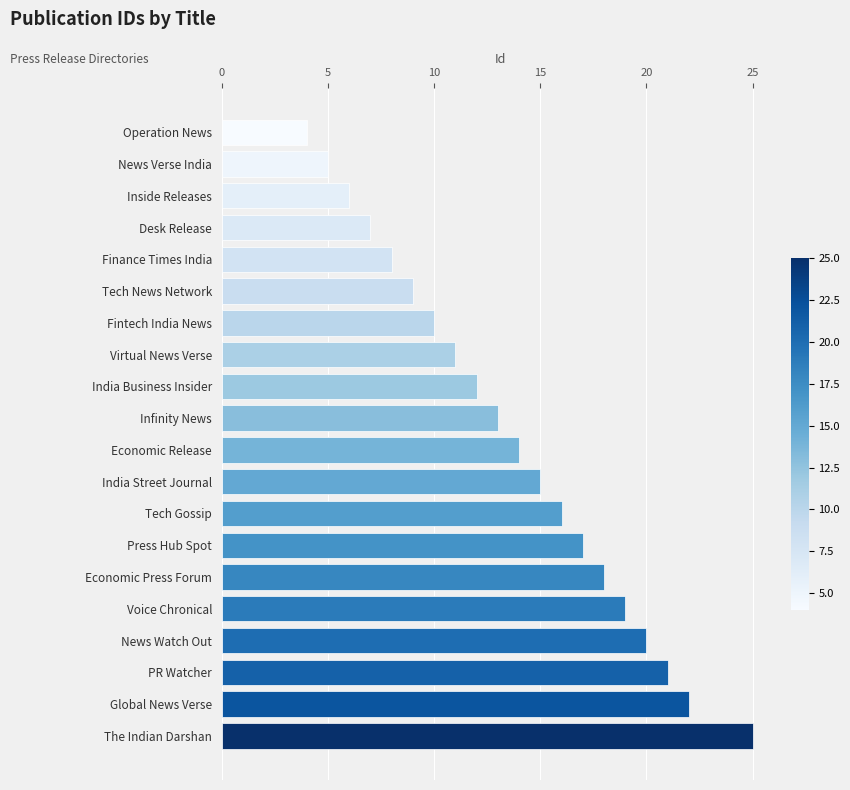

What is the label of the 19th bar from the top?

Global News Verse